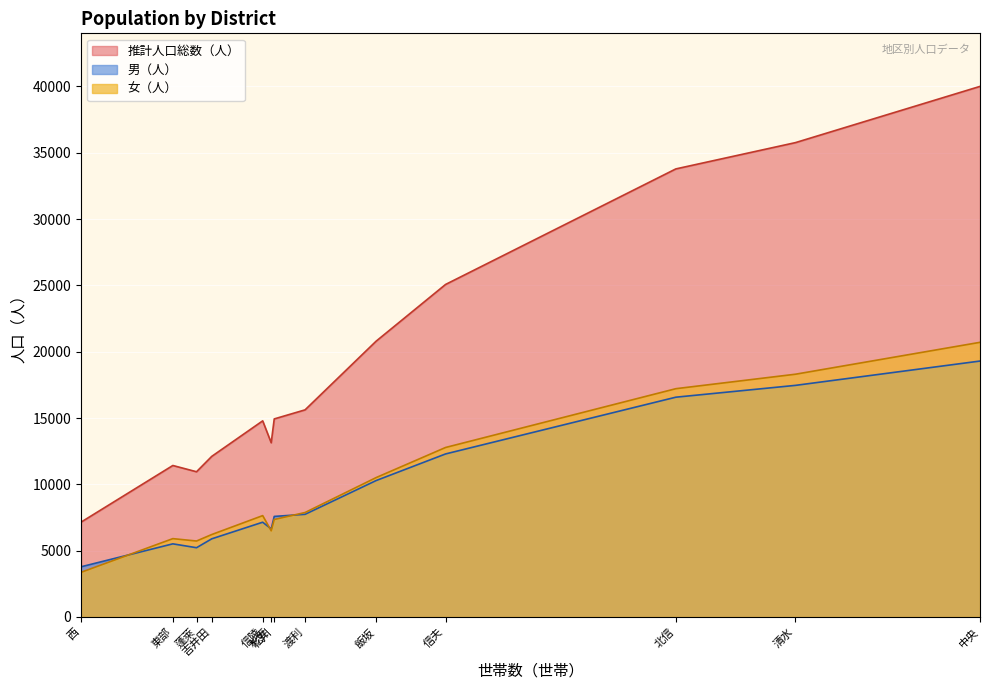

Which category has the lowest value in the 推計人口総数（人） series?

西